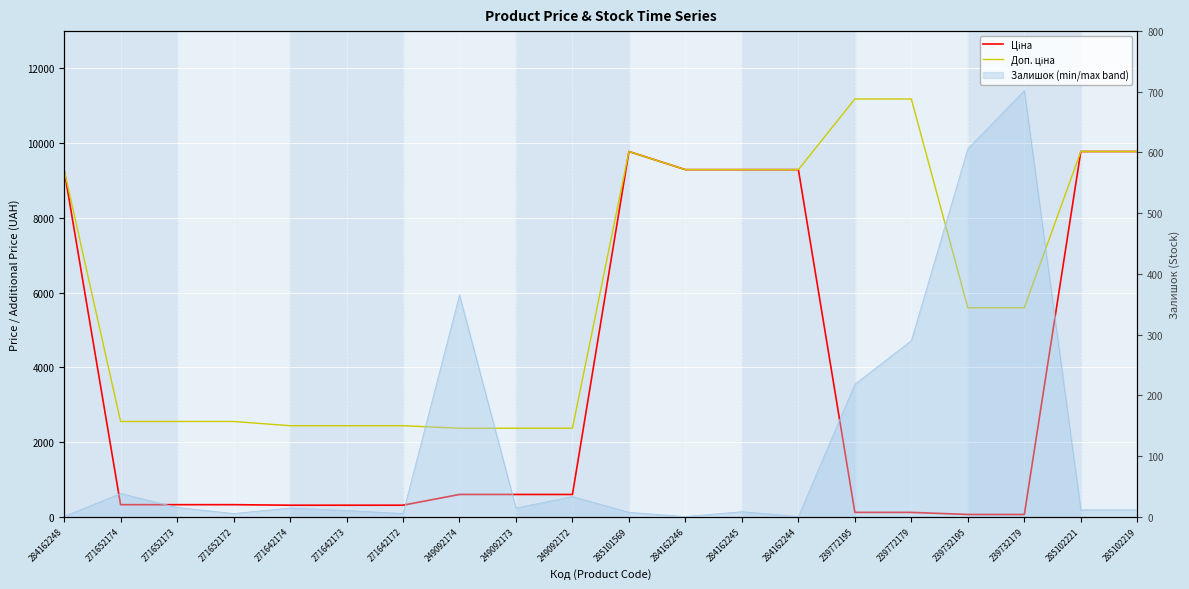

What is the total value across all series at 239732179?

5646.9